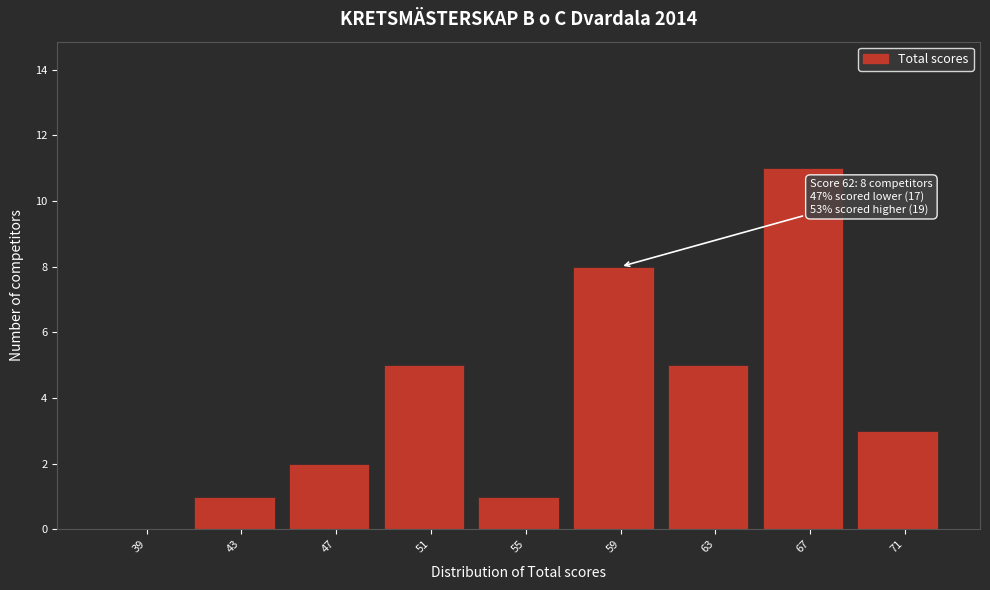

Reading right to left, transcribe all the data shown in this chart.

71=3	67=11	63=5	59=8	55=1	51=5	47=2	43=1	39=0